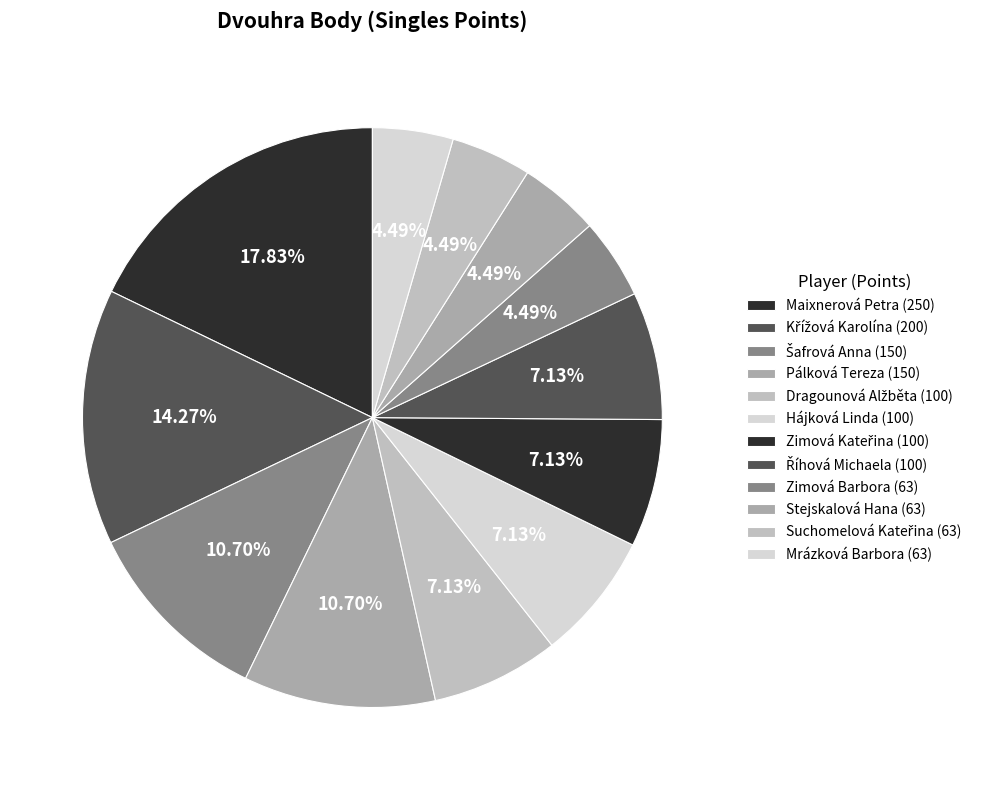

Count the number of slices in the pie.

12